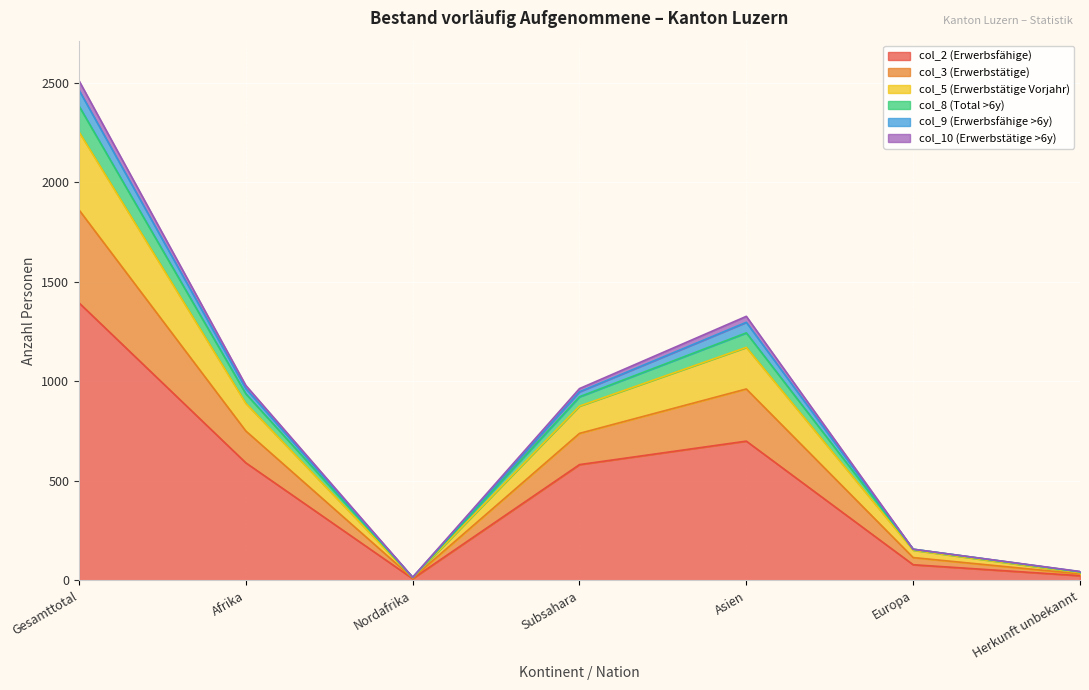

What is the total value across all series at Afrika?

980